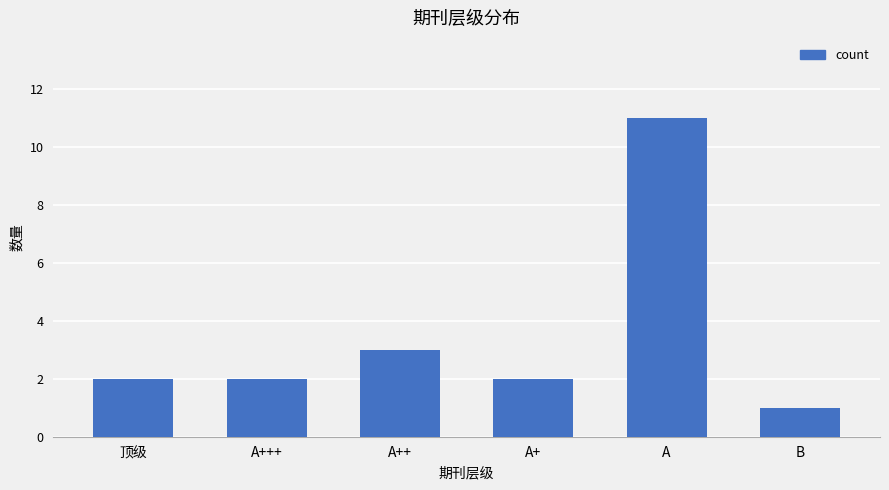

What position from the left is A++?

3